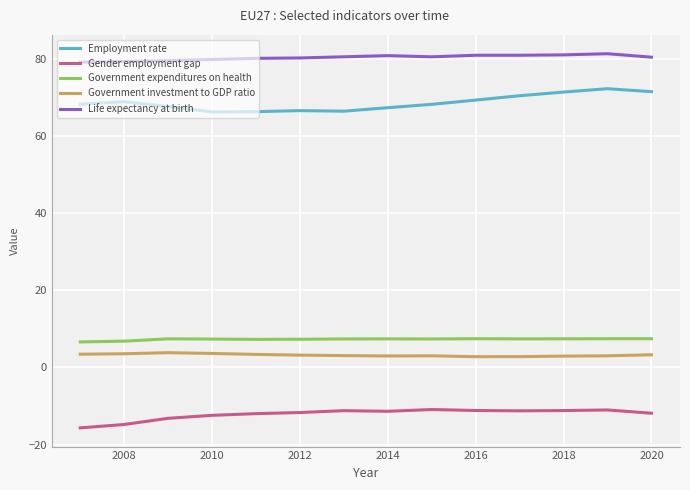

True or false: Life expectancy at birth and Gender employment gap cross at least once.

False